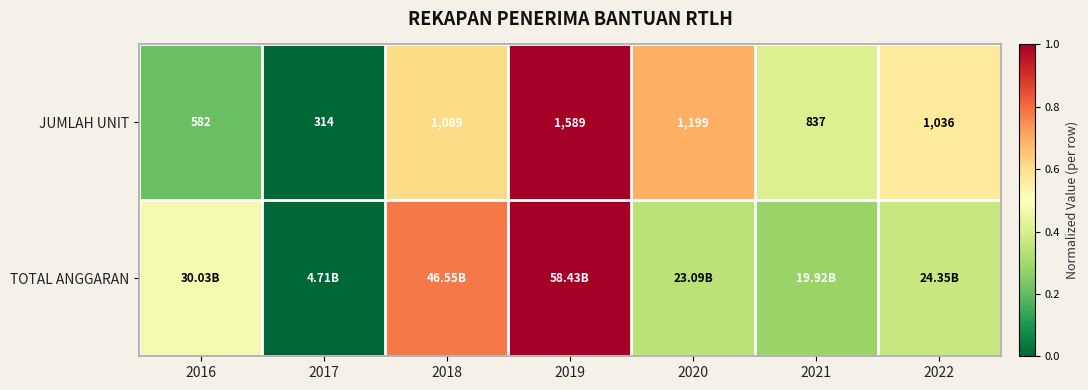

Between 2016 and 2019, which series saw the biggest shift?

JUMLAH UNIT